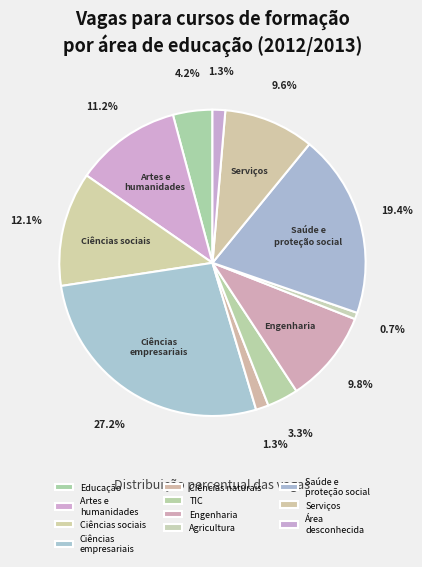

What is the largest slice in the pie chart?

Ciências empresariais, administração